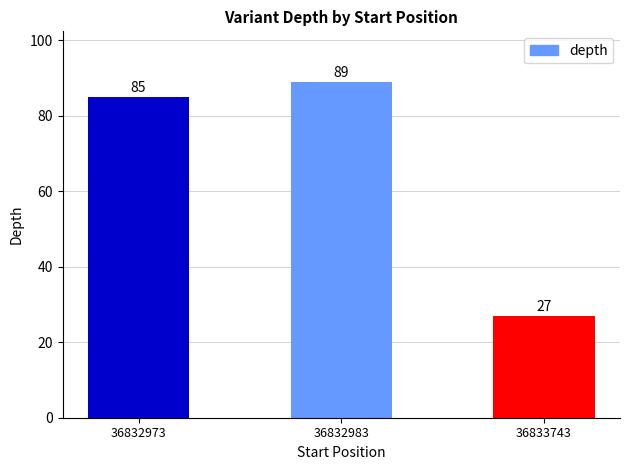

The value at 36832983 is 89. True or false?

True